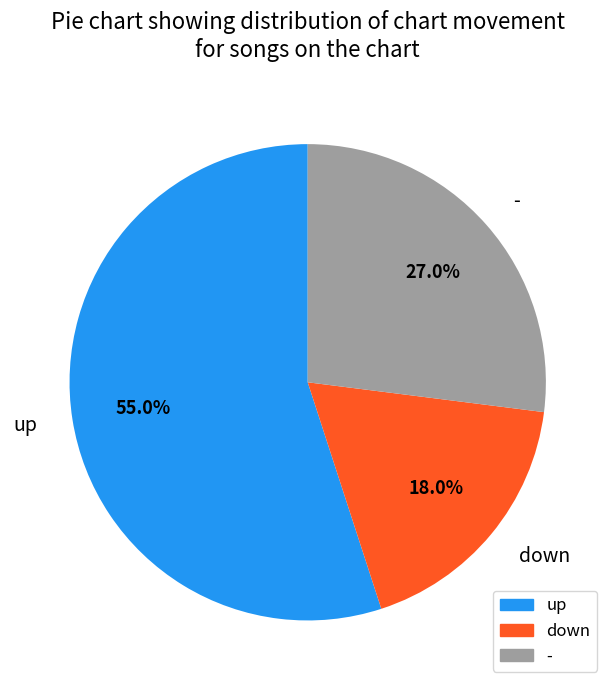

What is the smallest slice in the pie chart?

down